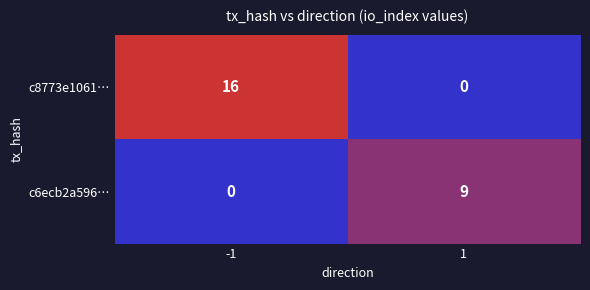

At which category is the sum across all series the highest?

-1